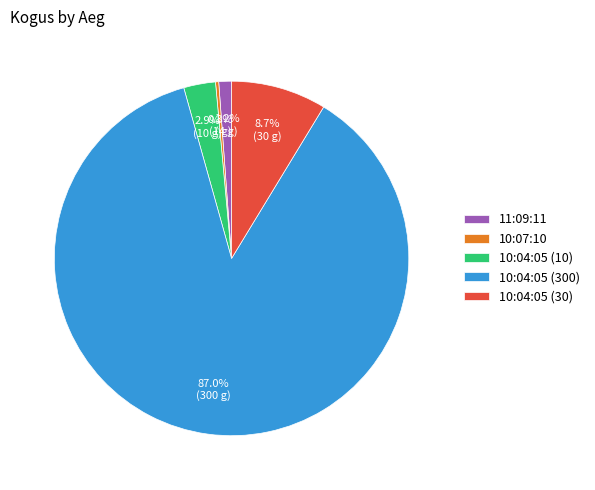

Count the number of slices in the pie.

5